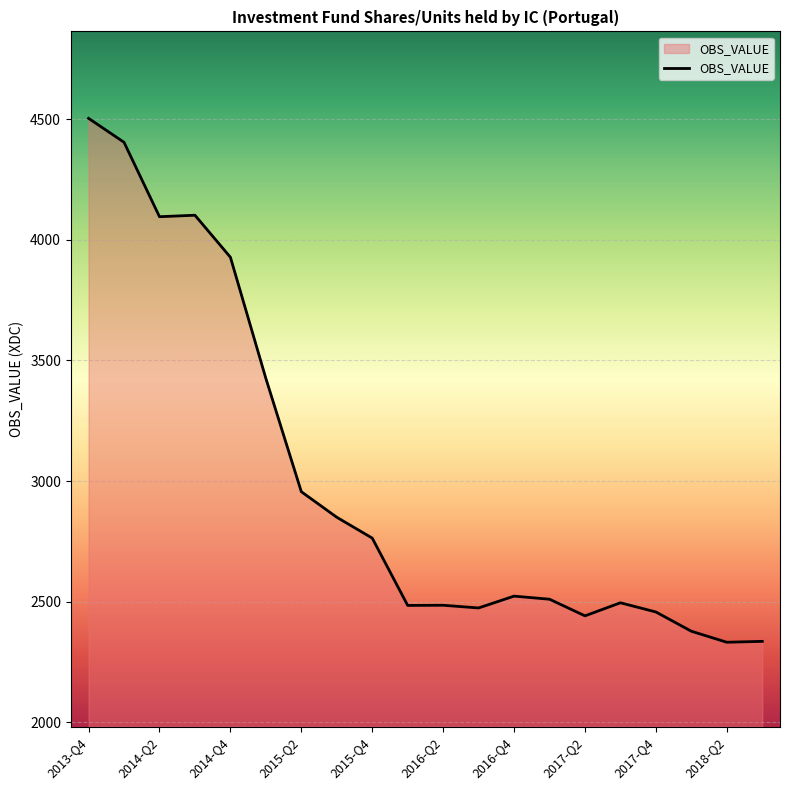

How many lines are shown in the chart?

1